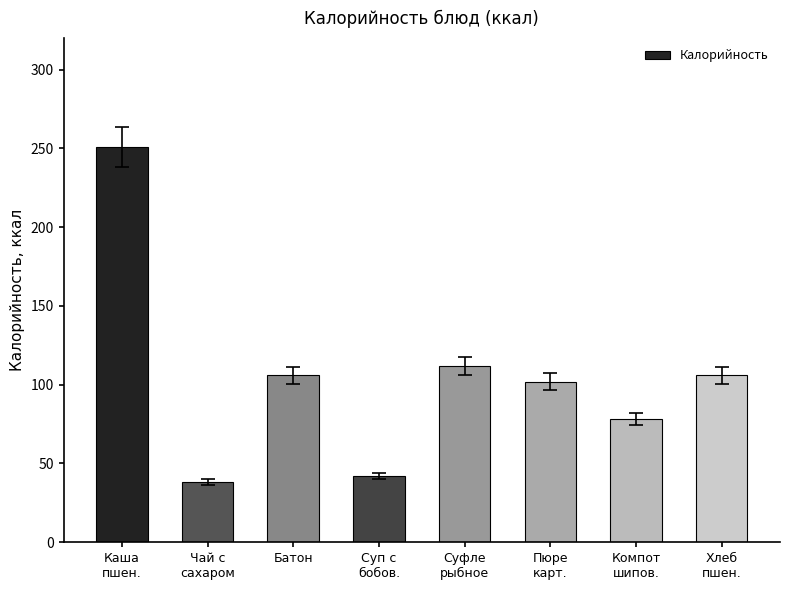

The chart shows a value of 66 at Пюре
карт.. True or false?

False